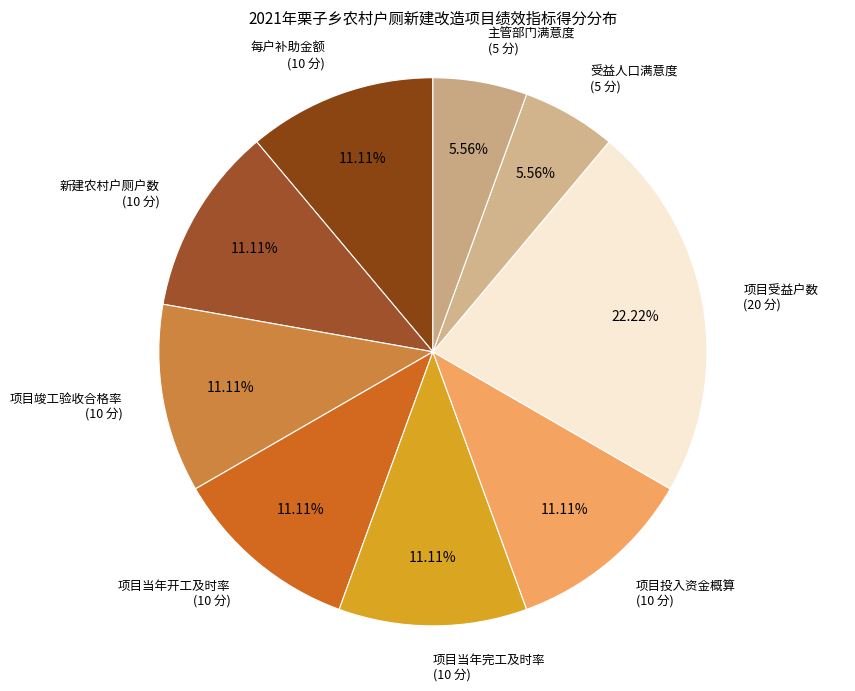

The 主管部门满意度 slice represents 6% of the pie. True or false?

True